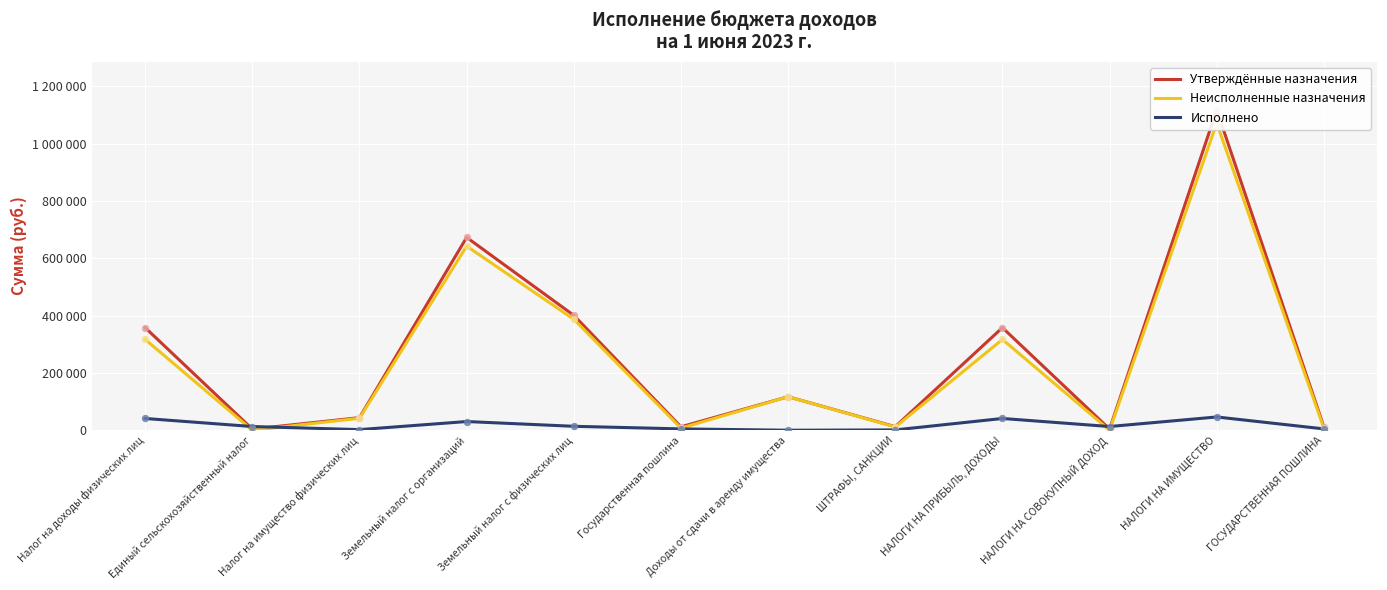

Which series reaches the minimum Y coordinate?

Неисполненные назначения